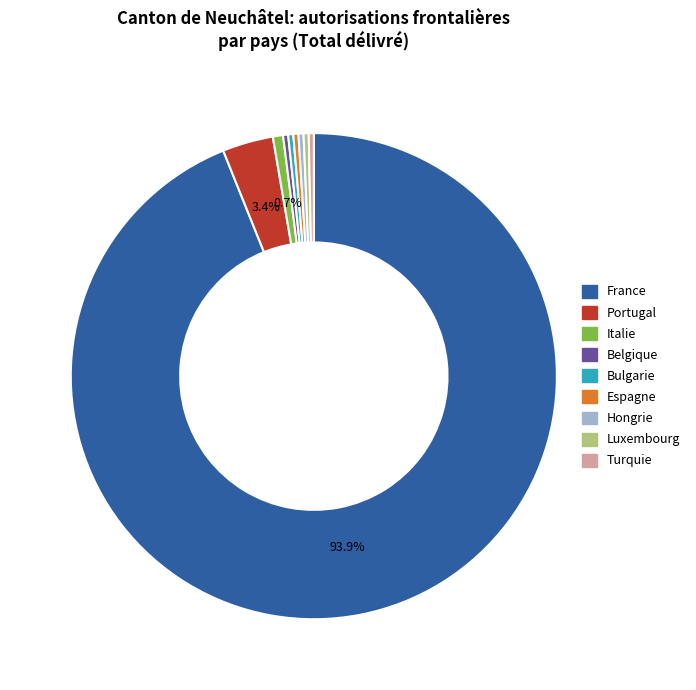

Which slice represents more than half of the pie?

France